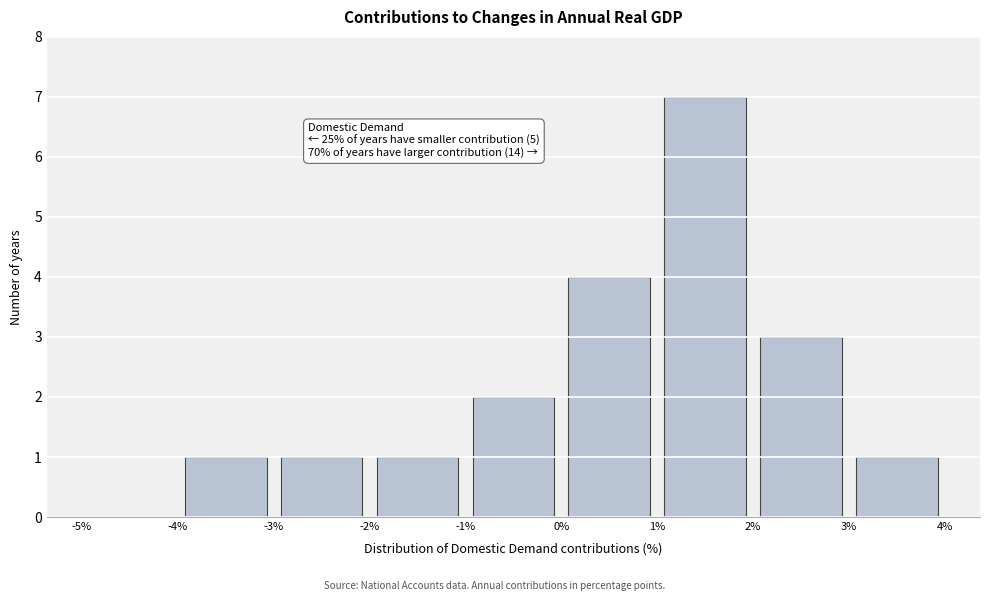

Over which range of the x-axis is the bar tallest?

1% to 2%